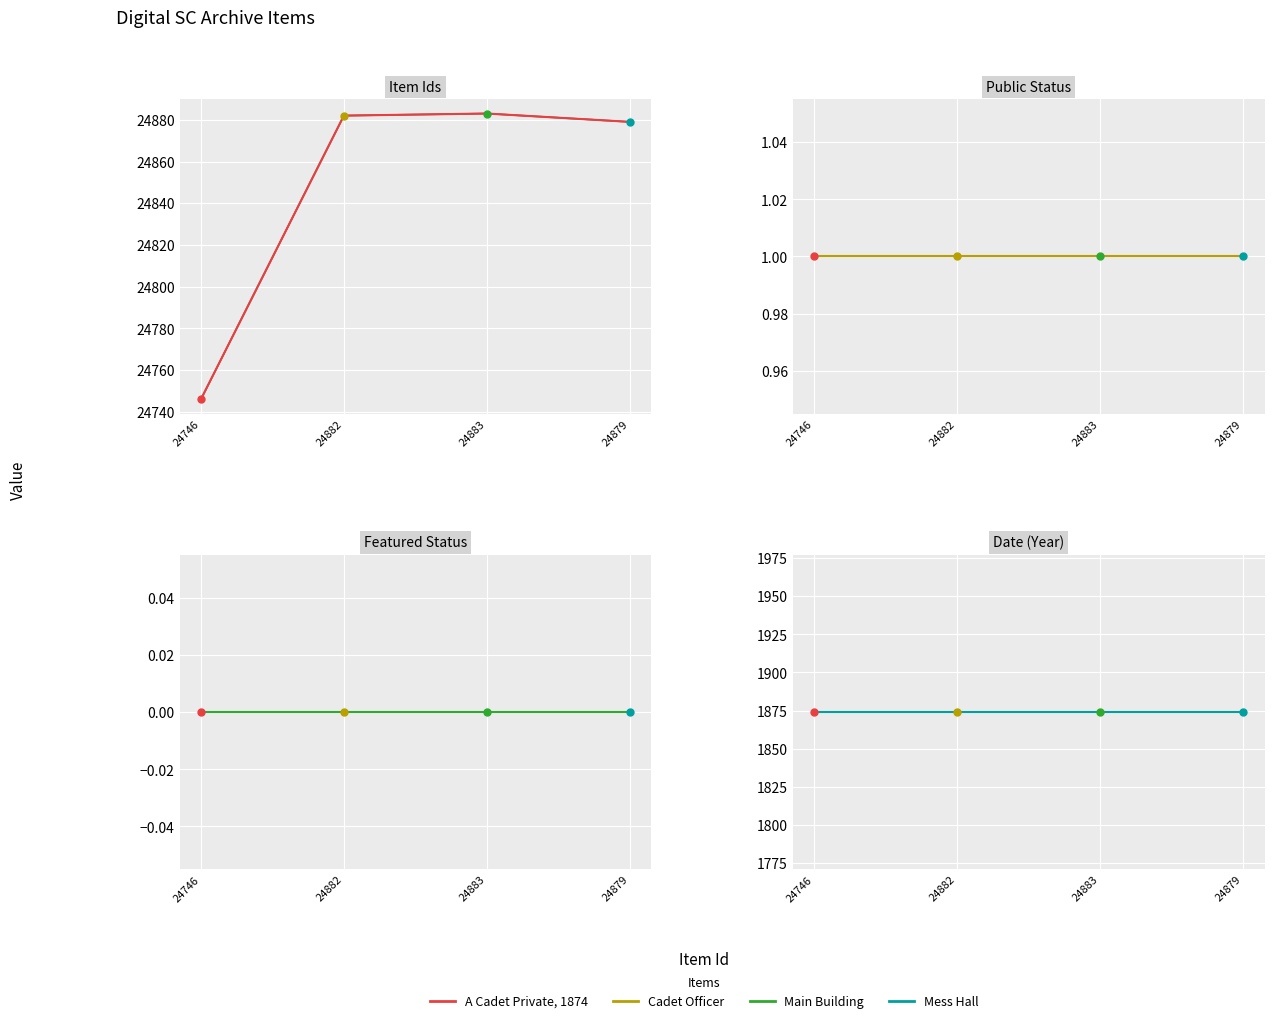

Rank the series at 24883 from lowest to highest value.

Featured Status, Public Status, Date (Year), Item Ids